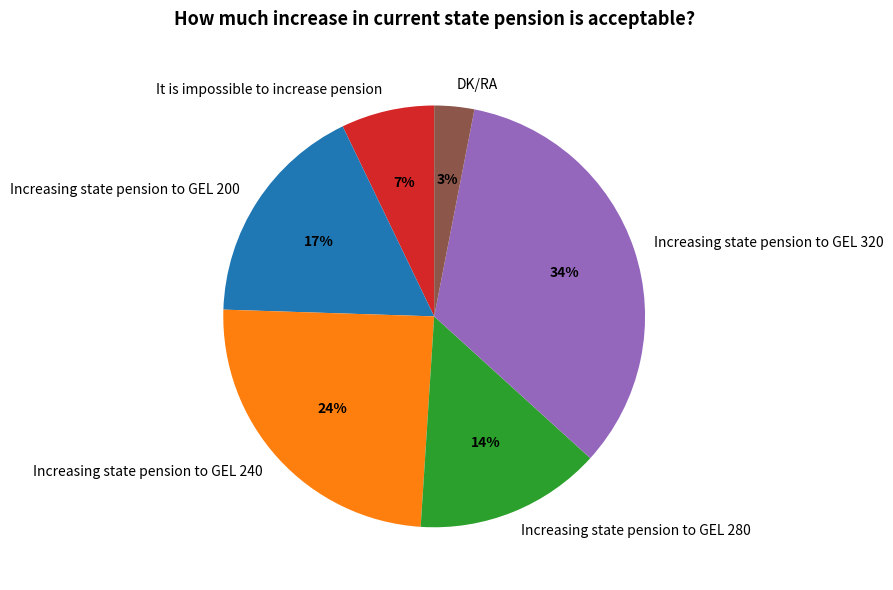

To the nearest percent, what portion does Increasing state pension to GEL 280 represent?

14%